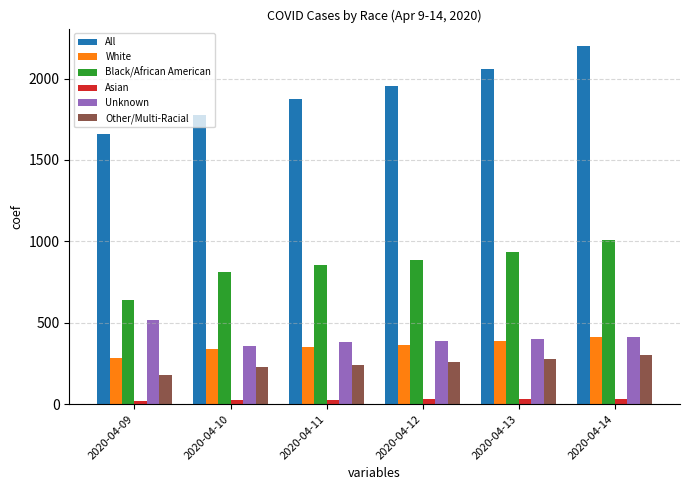

How many bars are there in each group?

6